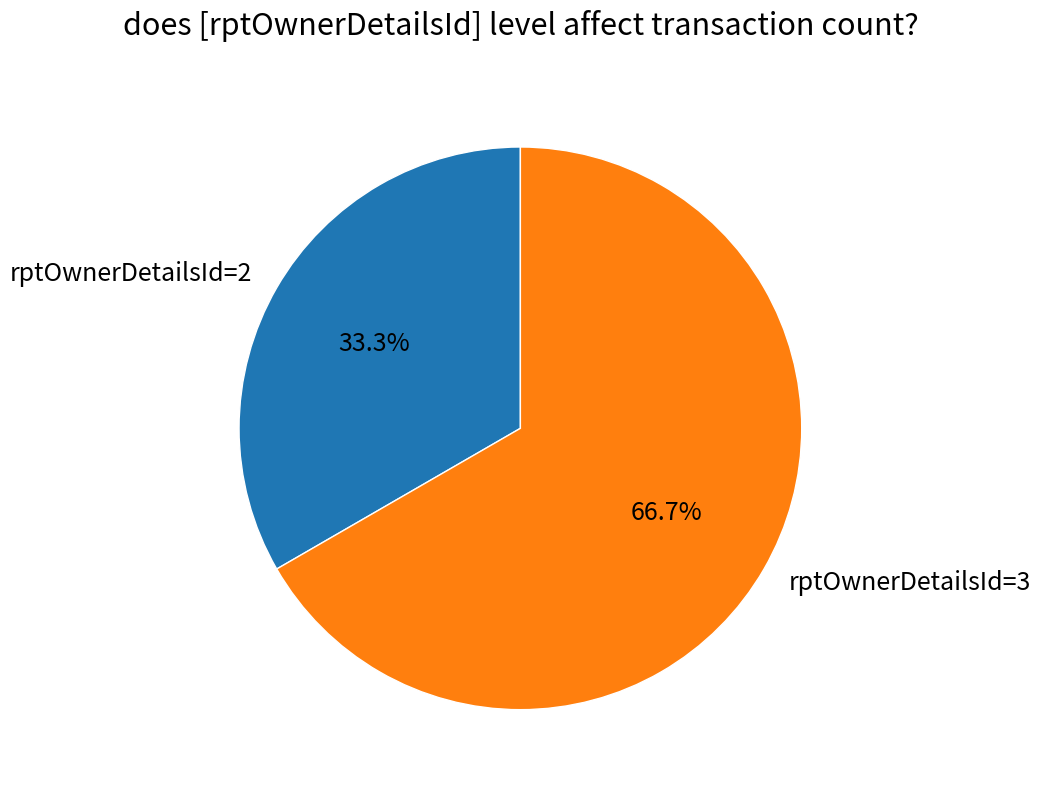

How many segments does this pie chart have?

2